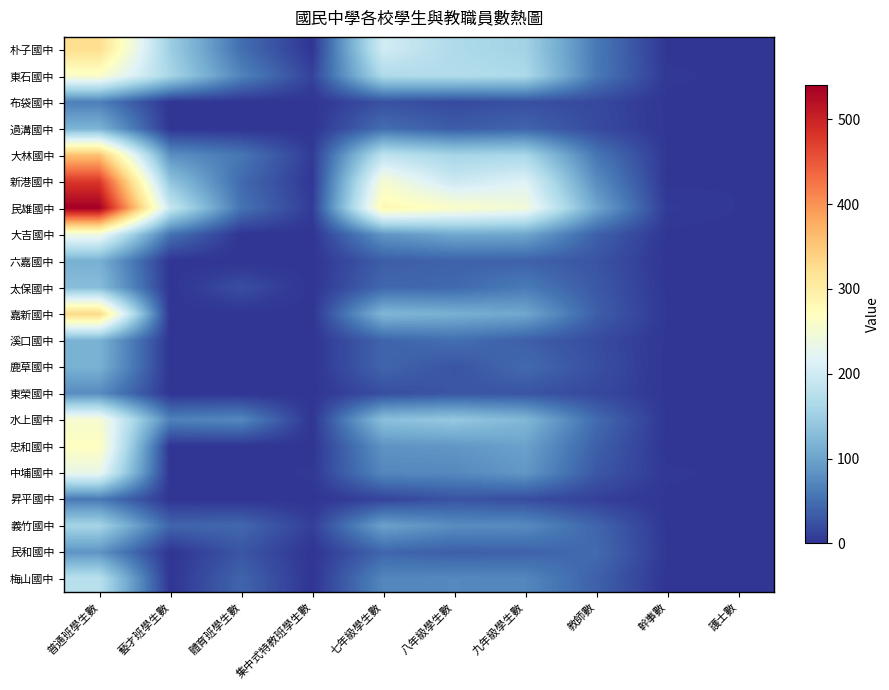

At 集中式特教班學生數, list the series in order from largest to smallest.

東石國中, 義竹國中, 大林國中, 民雄國中, 中埔國中, 新港國中, 朴子國中, 布袋國中, 過溝國中, 大吉國中, 六嘉國中, 太保國中, 嘉新國中, 溪口國中, 鹿草國中, 東榮國中, 水上國中, 忠和國中, 昇平國中, 民和國中, 梅山國中